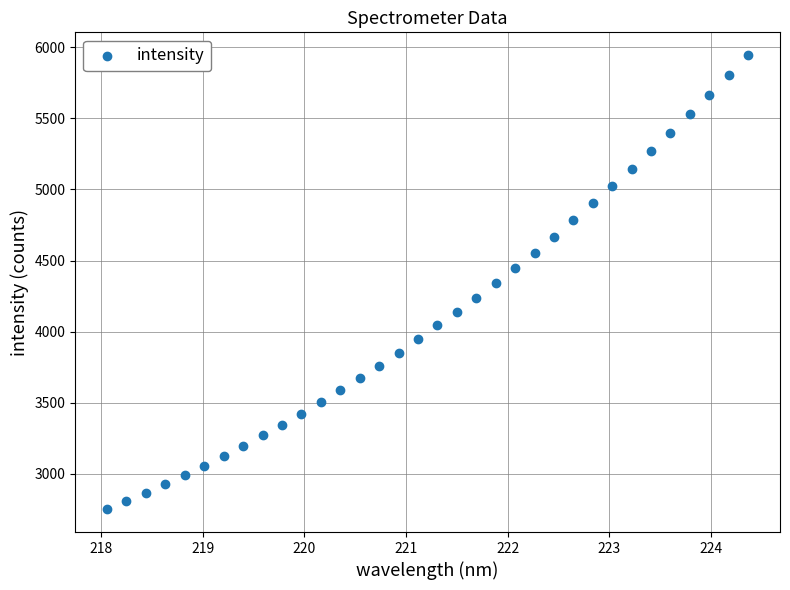

What is the range of Y values (max minus min)?

3196.6